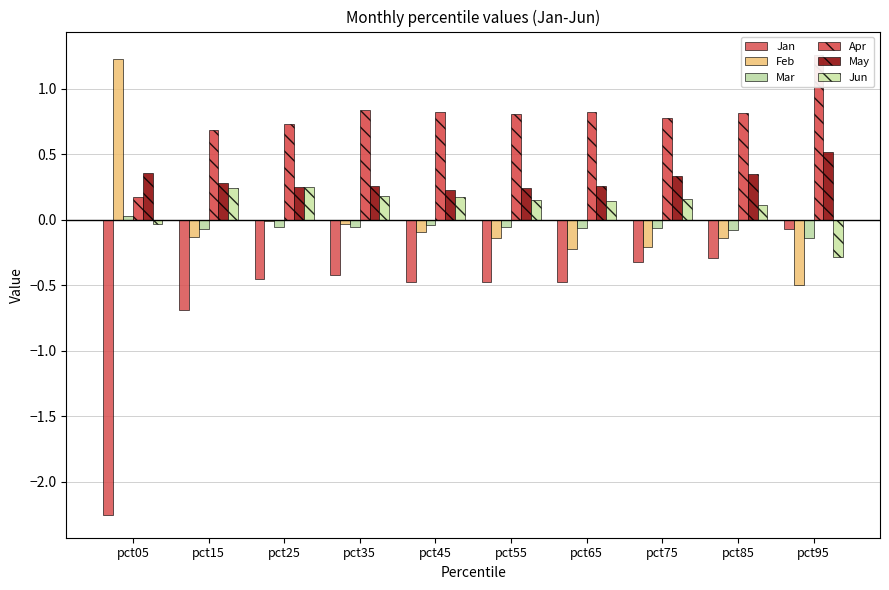

What are all the series names shown in the legend?

Jan, Feb, Mar, Apr, May, Jun